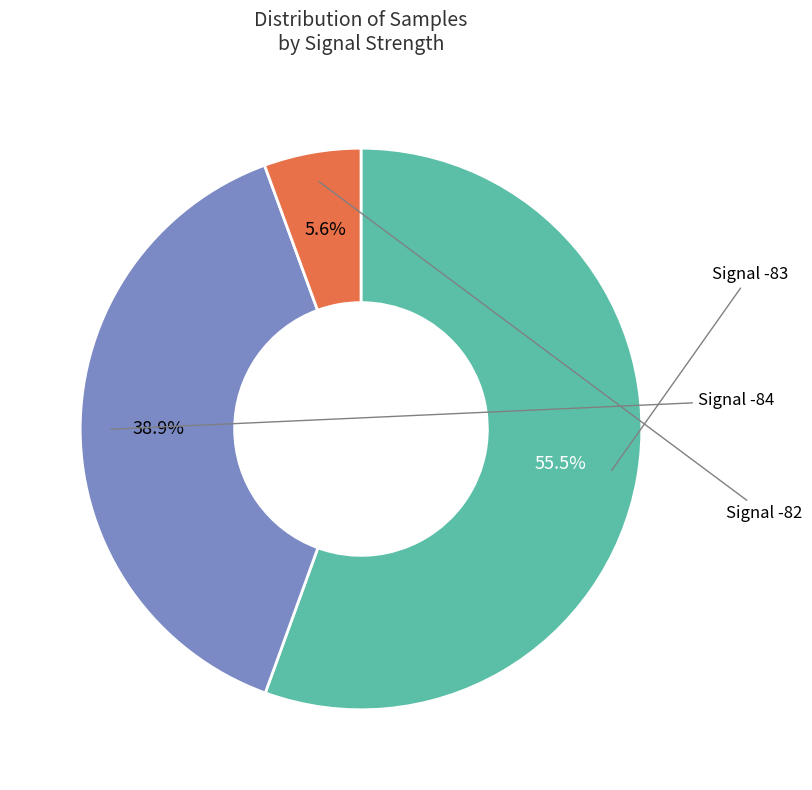

Does any single category account for the majority?

Yes